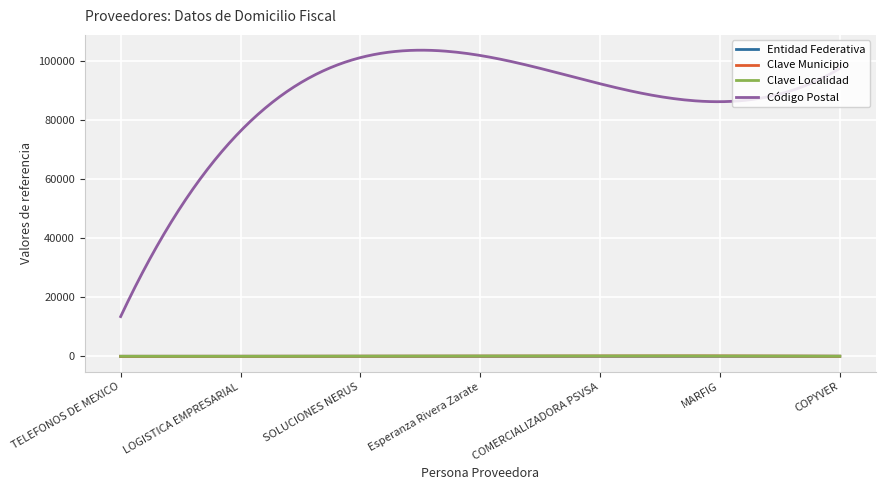

True or false: Código Postal and Clave Municipio intersect in this chart.

False